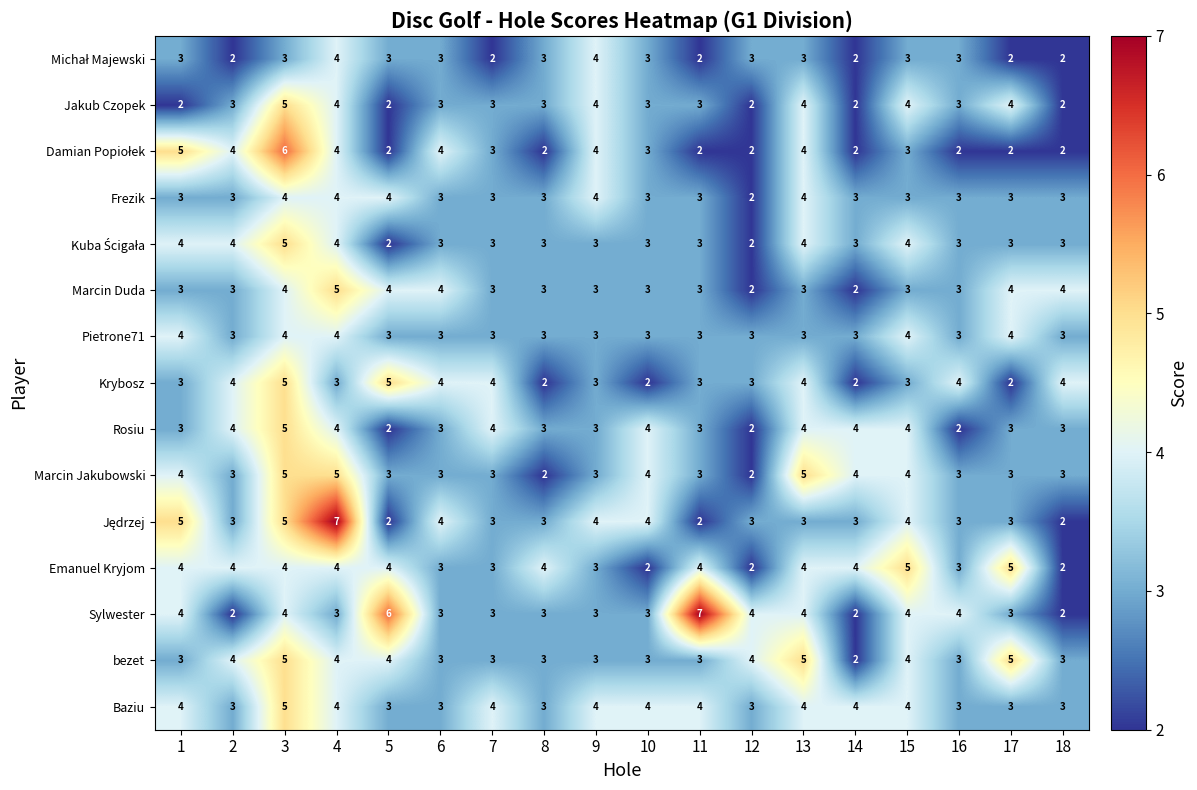

The Jakub Czopek series shows 3 at 14. True or false?

False